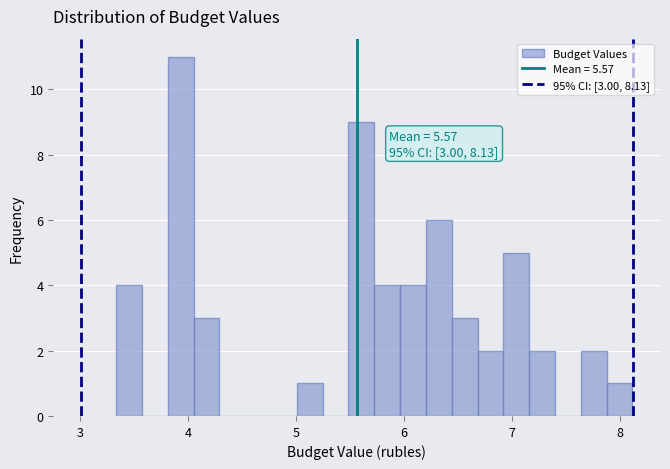

Read against the x-axis, roughly where is the centre of the tallest bar?

3.9